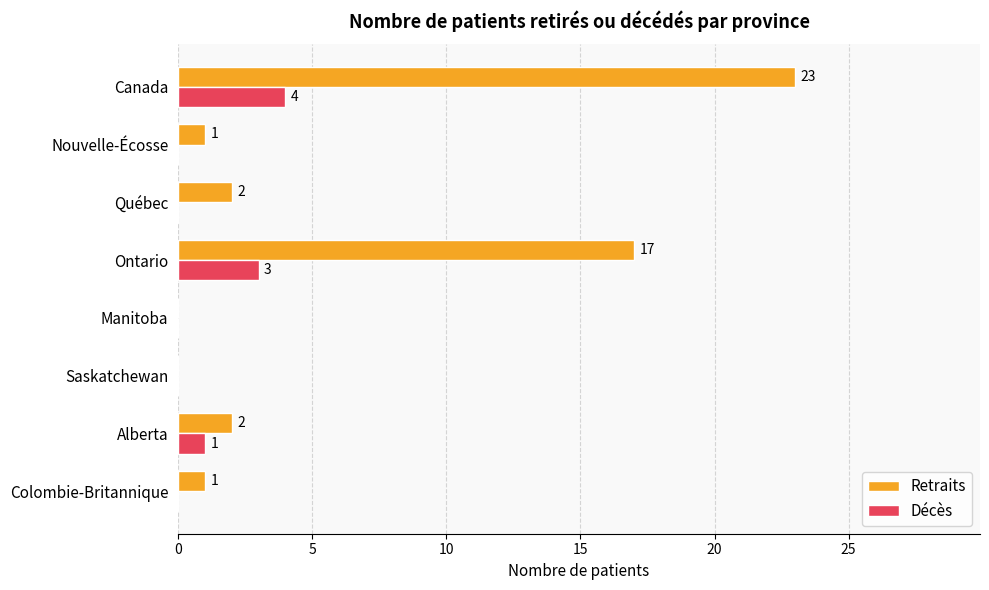

What is the sum of all Décès values?

8